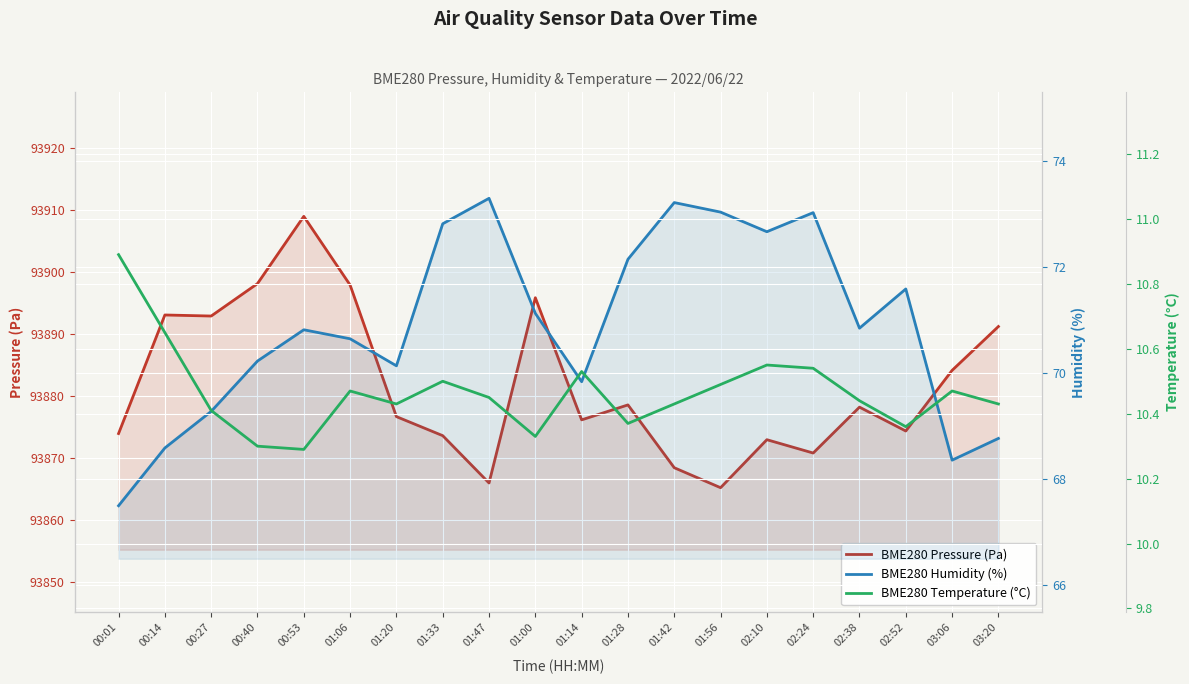

True or false: BME280 Humidity (%) and BME280 Temperature (°C) intersect in this chart.

False